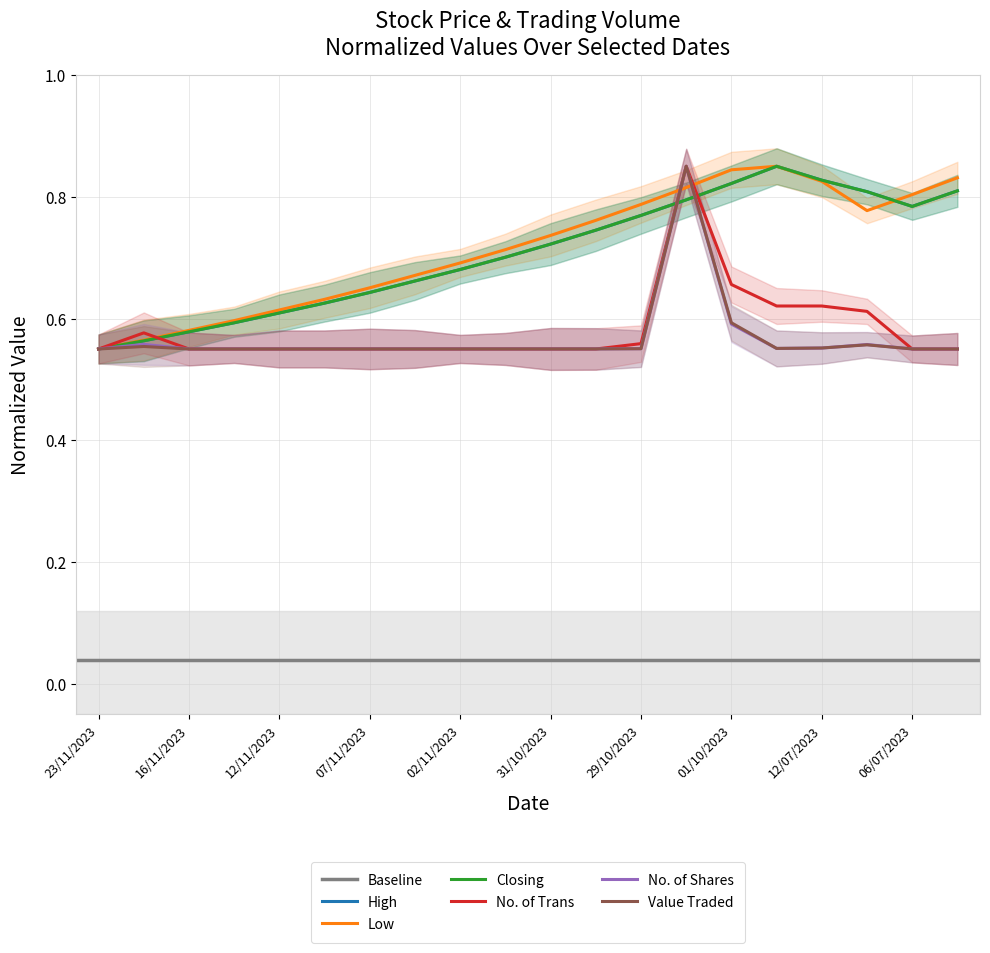

Reading right to left, what are all the values shown in this chart?

High: 05/07/2023=0.8	06/07/2023=0.8	11/07/2023=0.8	12/07/2023=0.8	13/07/2023=0.9	01/10/2023=0.8	10/10/2023=0.8	29/10/2023=0.8	30/10/2023=0.7	31/10/2023=0.7	01/11/2023=0.7	02/11/2023=0.7	06/11/2023=0.7	07/11/2023=0.6	09/11/2023=0.6	12/11/2023=0.6	14/11/2023=0.6	16/11/2023=0.6	20/11/2023=0.6	23/11/2023=0.6
Low: 05/07/2023=0.8	06/07/2023=0.8	11/07/2023=0.8	12/07/2023=0.8	13/07/2023=0.9	01/10/2023=0.8	10/10/2023=0.8	29/10/2023=0.8	30/10/2023=0.8	31/10/2023=0.7	01/11/2023=0.7	02/11/2023=0.7	06/11/2023=0.7	07/11/2023=0.7	09/11/2023=0.6	12/11/2023=0.6	14/11/2023=0.6	16/11/2023=0.6	20/11/2023=0.6	23/11/2023=0.6
Closing: 05/07/2023=0.8	06/07/2023=0.8	11/07/2023=0.8	12/07/2023=0.8	13/07/2023=0.9	01/10/2023=0.8	10/10/2023=0.8	29/10/2023=0.8	30/10/2023=0.7	31/10/2023=0.7	01/11/2023=0.7	02/11/2023=0.7	06/11/2023=0.7	07/11/2023=0.6	09/11/2023=0.6	12/11/2023=0.6	14/11/2023=0.6	16/11/2023=0.6	20/11/2023=0.6	23/11/2023=0.6
No. of Trans: 05/07/2023=0.6	06/07/2023=0.6	11/07/2023=0.6	12/07/2023=0.6	13/07/2023=0.6	01/10/2023=0.7	10/10/2023=0.9	29/10/2023=0.6	30/10/2023=0.6	31/10/2023=0.6	01/11/2023=0.6	02/11/2023=0.6	06/11/2023=0.6	07/11/2023=0.6	09/11/2023=0.6	12/11/2023=0.6	14/11/2023=0.6	16/11/2023=0.6	20/11/2023=0.6	23/11/2023=0.6
No. of Shares: 05/07/2023=0.6	06/07/2023=0.6	11/07/2023=0.6	12/07/2023=0.6	13/07/2023=0.6	01/10/2023=0.6	10/10/2023=0.9	29/10/2023=0.6	30/10/2023=0.6	31/10/2023=0.6	01/11/2023=0.6	02/11/2023=0.6	06/11/2023=0.6	07/11/2023=0.6	09/11/2023=0.6	12/11/2023=0.6	14/11/2023=0.6	16/11/2023=0.6	20/11/2023=0.6	23/11/2023=0.6
Value Traded: 05/07/2023=0.6	06/07/2023=0.6	11/07/2023=0.6	12/07/2023=0.6	13/07/2023=0.6	01/10/2023=0.6	10/10/2023=0.9	29/10/2023=0.6	30/10/2023=0.6	31/10/2023=0.6	01/11/2023=0.6	02/11/2023=0.6	06/11/2023=0.6	07/11/2023=0.6	09/11/2023=0.6	12/11/2023=0.6	14/11/2023=0.6	16/11/2023=0.6	20/11/2023=0.6	23/11/2023=0.6